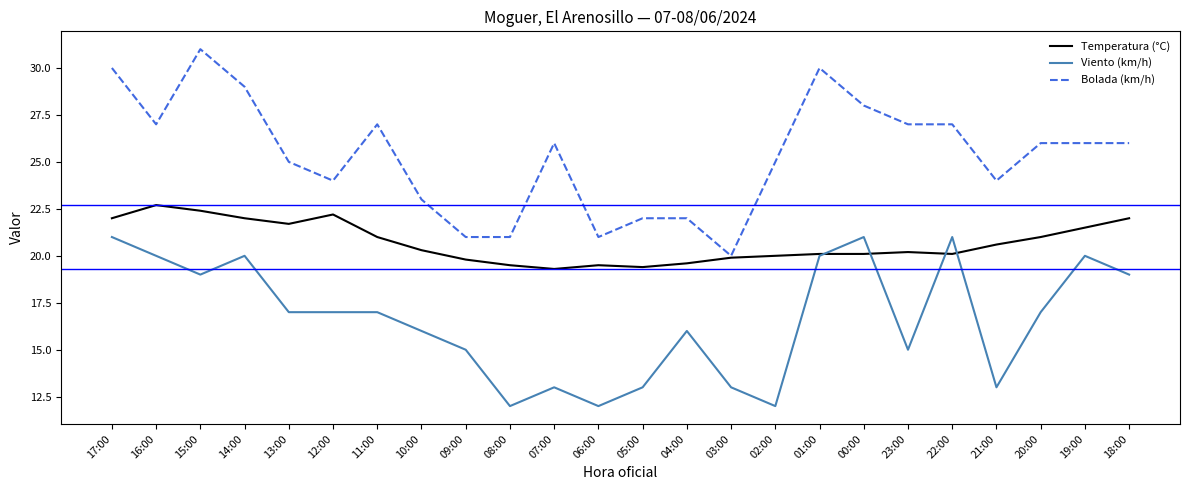

Which category has the lowest value in the Bolada (km/h) series?

03:00